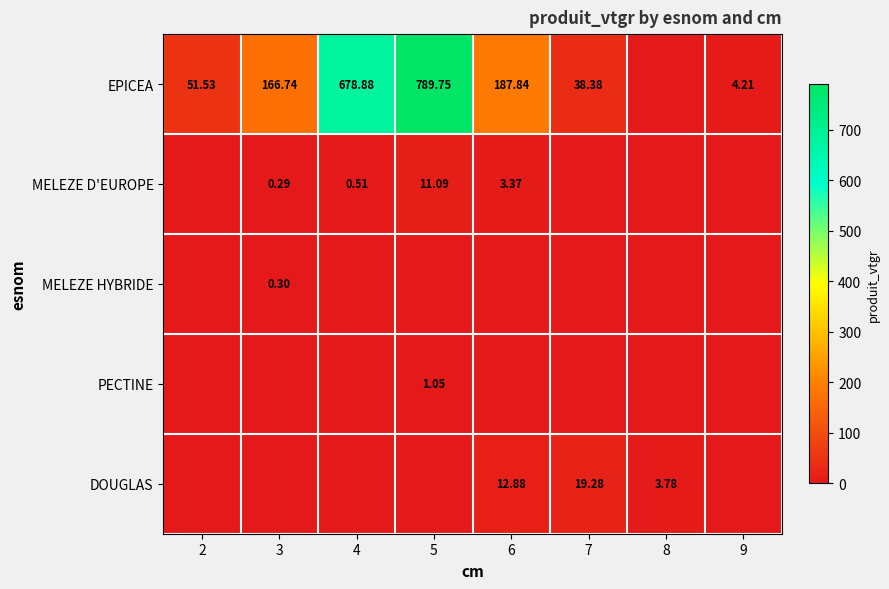

At 7, list the series in order from largest to smallest.

EPICEA, DOUGLAS, MELEZE D'EUROPE, MELEZE HYBRIDE, PECTINE